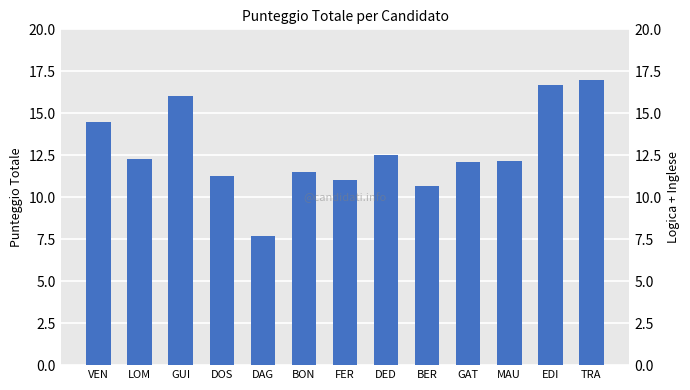

How many distinct data groups are displayed?

1